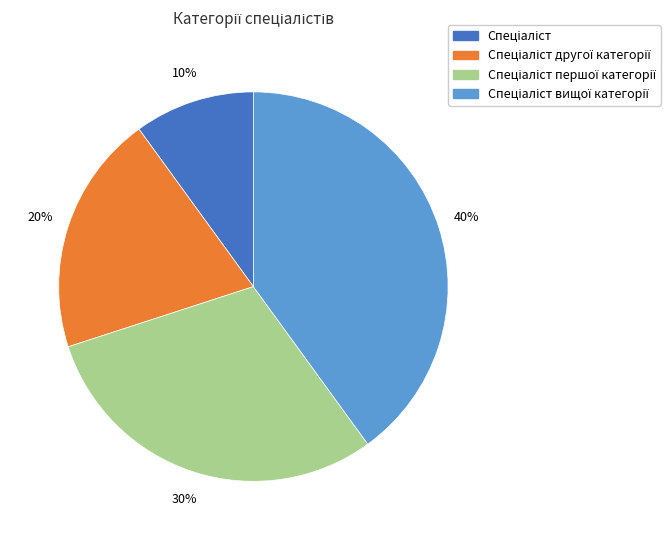

How many segments does this pie chart have?

4